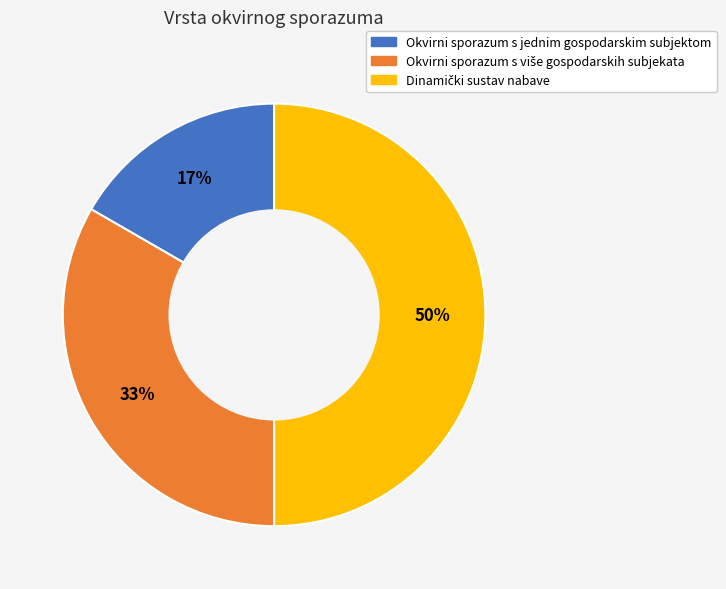

Which category has the smallest portion of the pie?

Okvirni sporazum s jednim gospodarskim subjektom